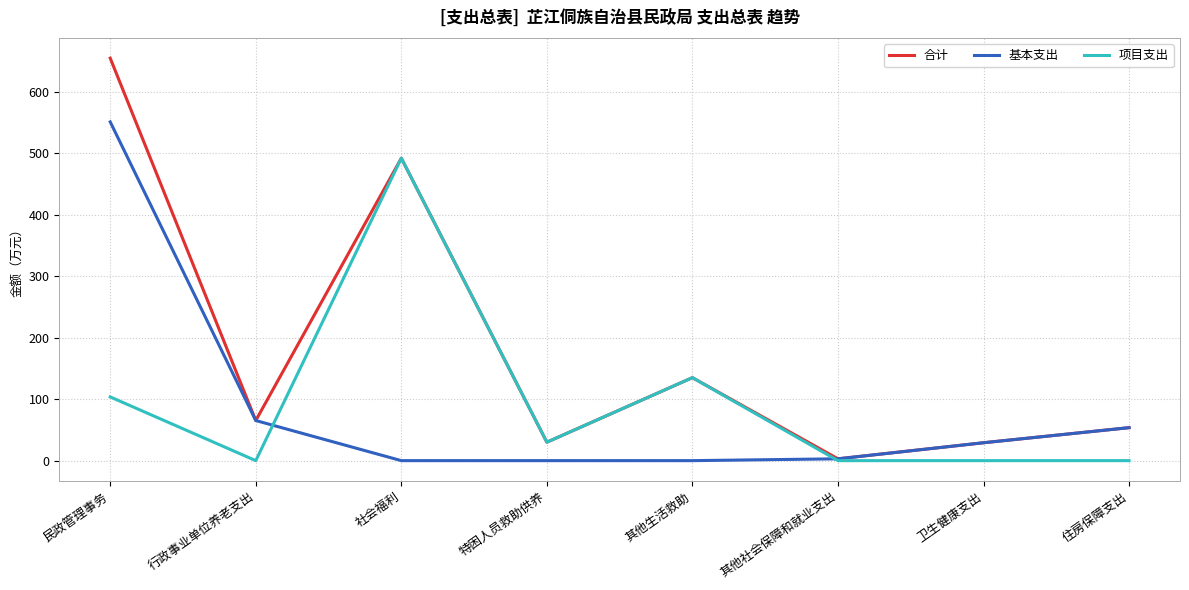

What are all the series names shown in the legend?

合计, 基本支出, 项目支出